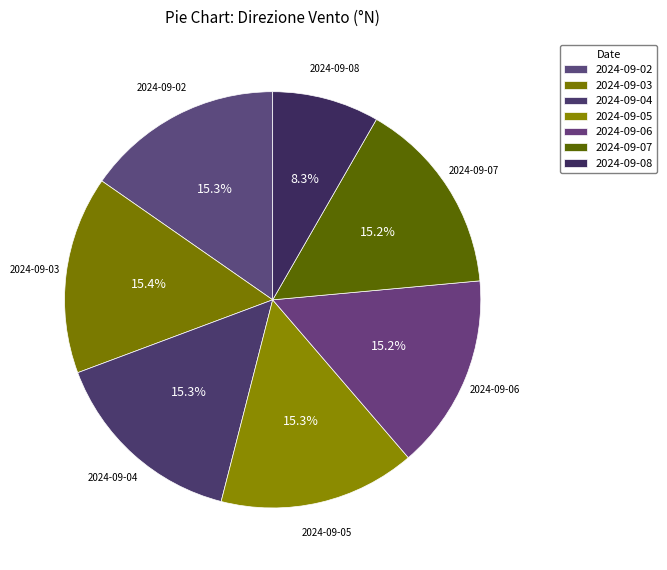

To the nearest percent, what percentage of the pie is 2024-09-02?

15%